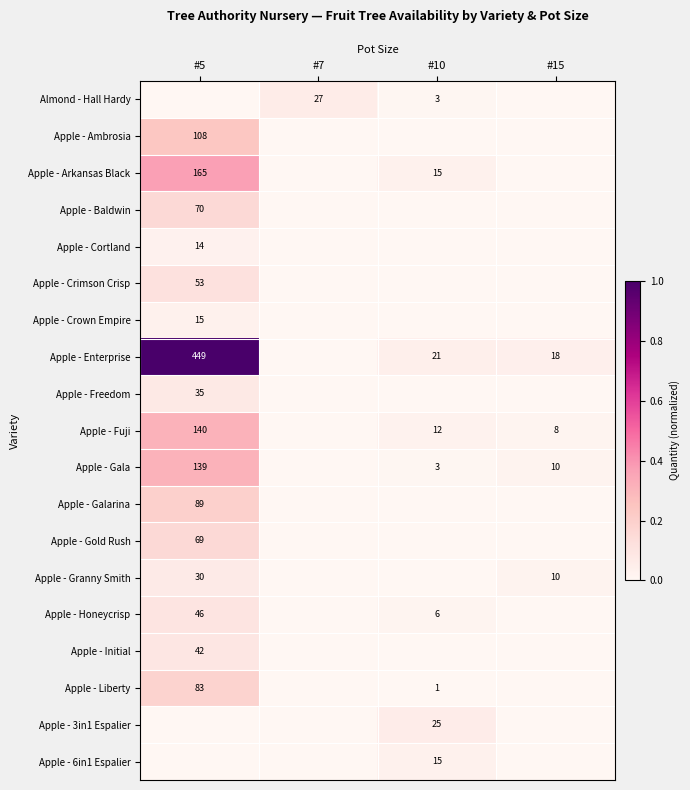

The value of Apple - Cortland at #5 is 0.0. True or false?

False